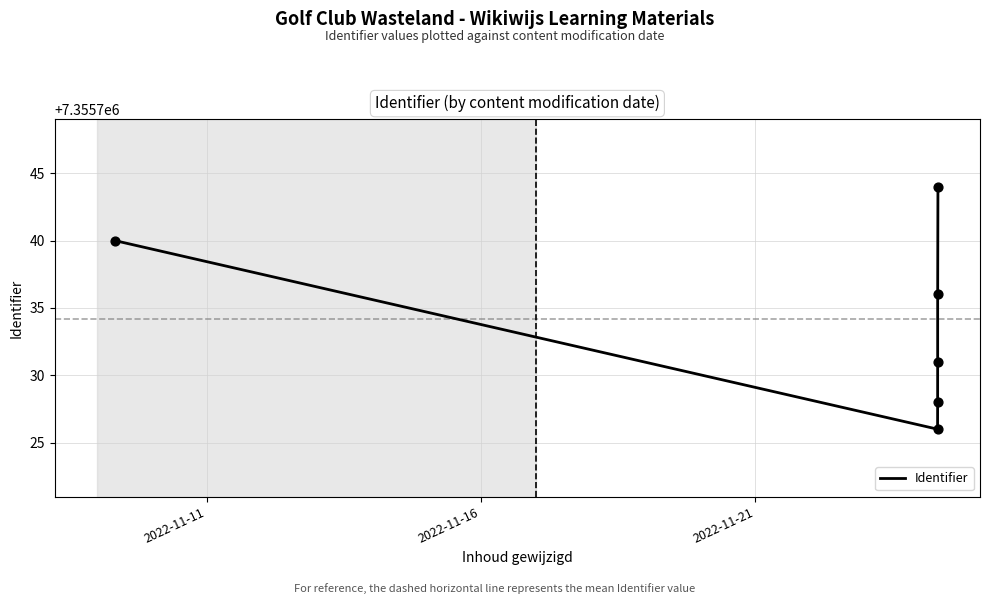

True or false: the data has more than 2 interior local peaks.

False